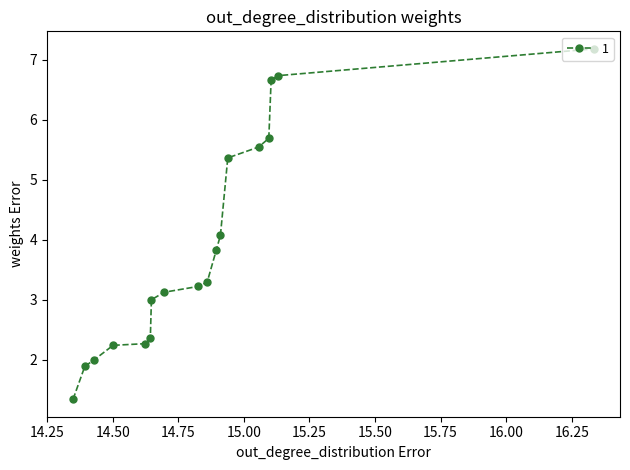

What is the difference between the maximum and minimum values?

5.8